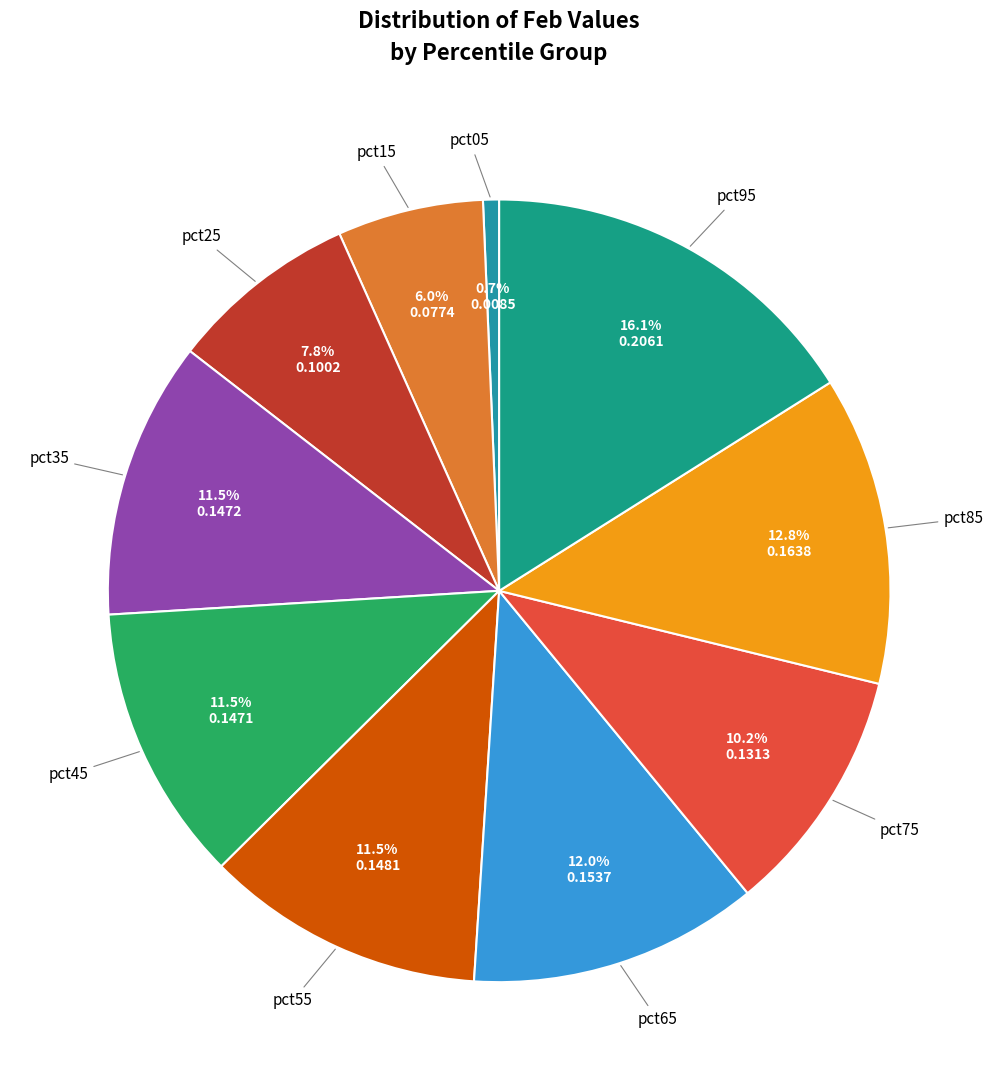

Count the number of slices in the pie.

10